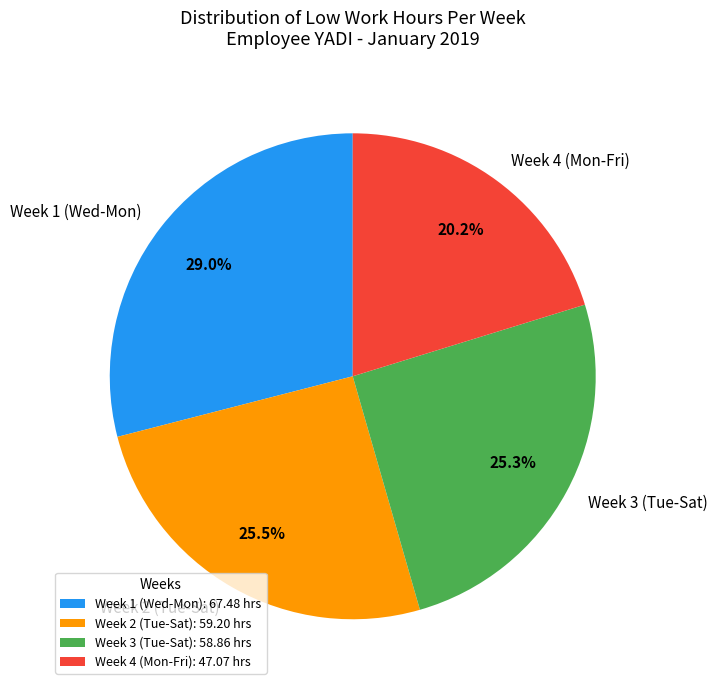

Combined, do Week 3 (Tue-Sat) and Week 2 (Tue-Sat) account for over 50%?

Yes